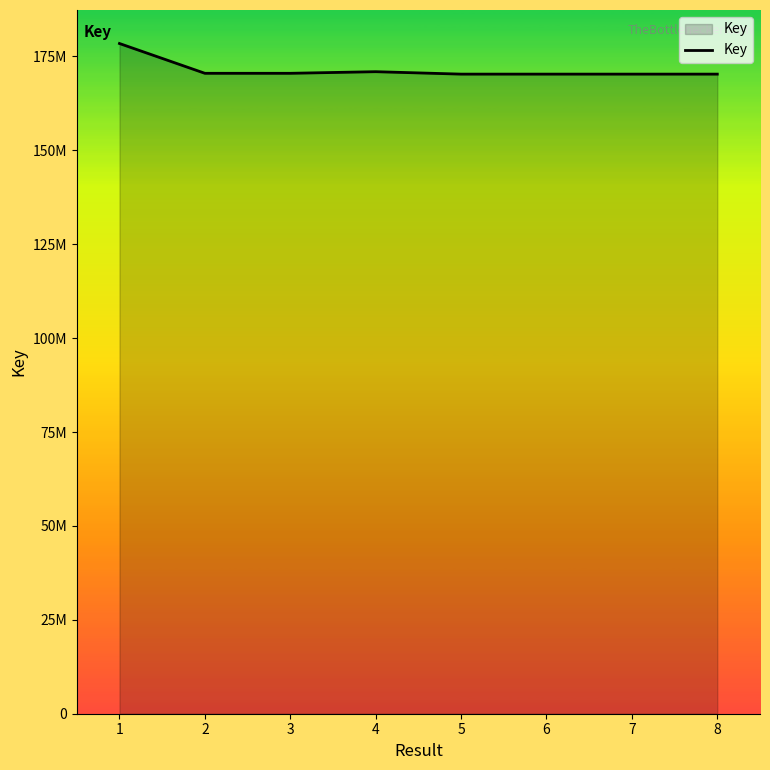

Does the chart display data point markers on the line(s)?

No